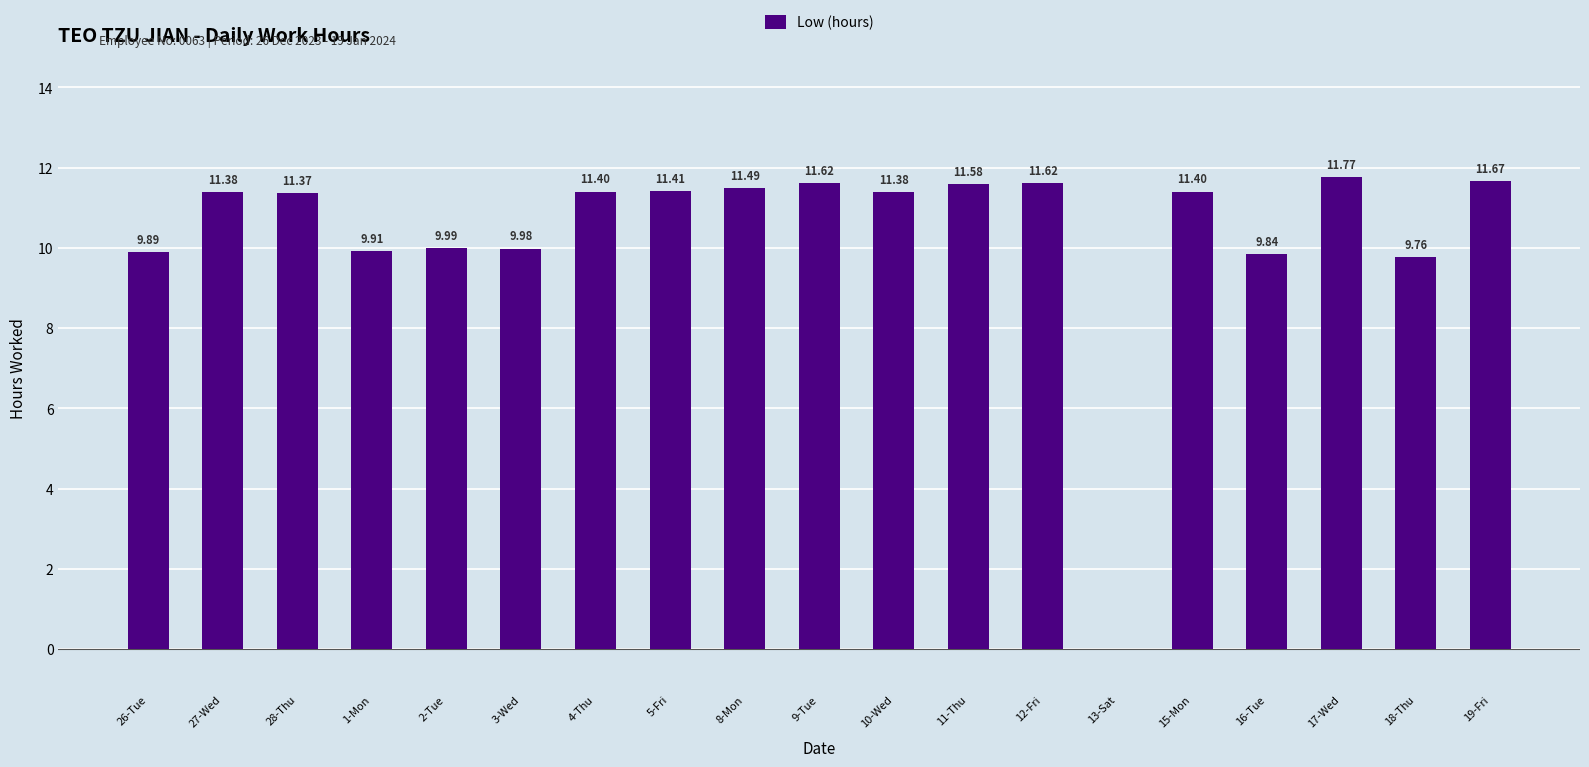

Which has a higher value, 3-Wed or 26-Tue?

3-Wed